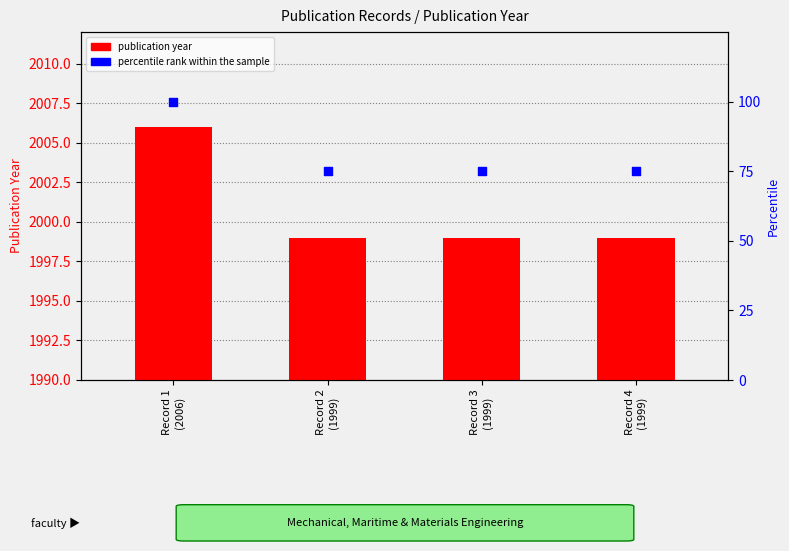

At which category is the sum across all series the highest?

Record 1
(2006)